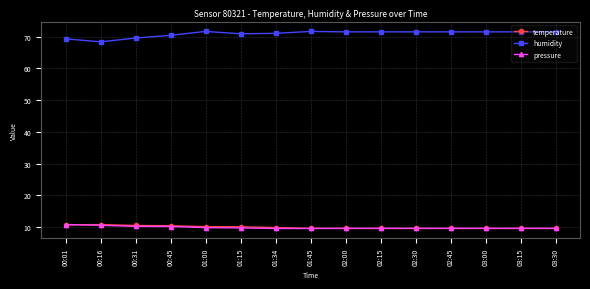

What is the difference between the highest and lowest values at 03:15?

61.9